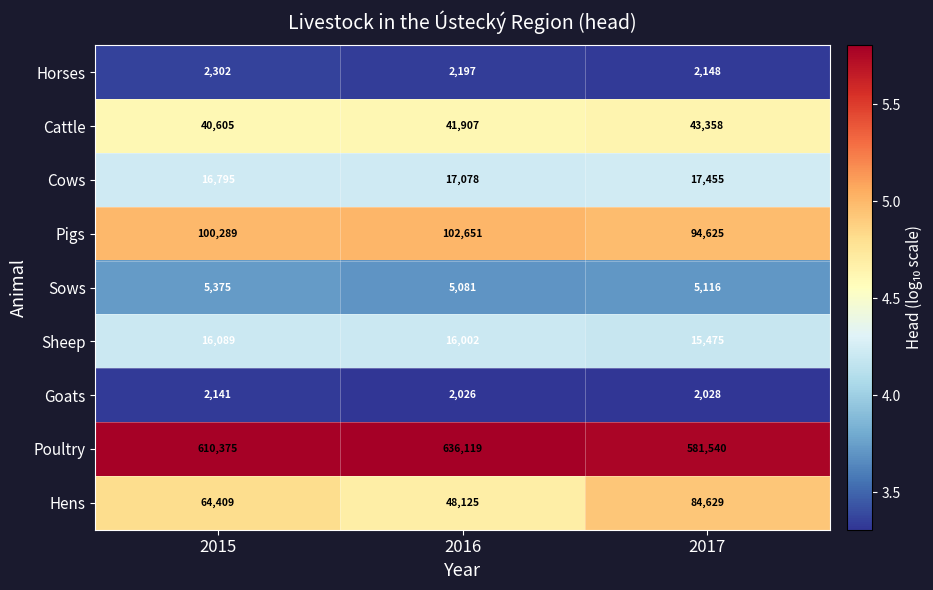

Where is Cattle nearest to the value 41981?

2016